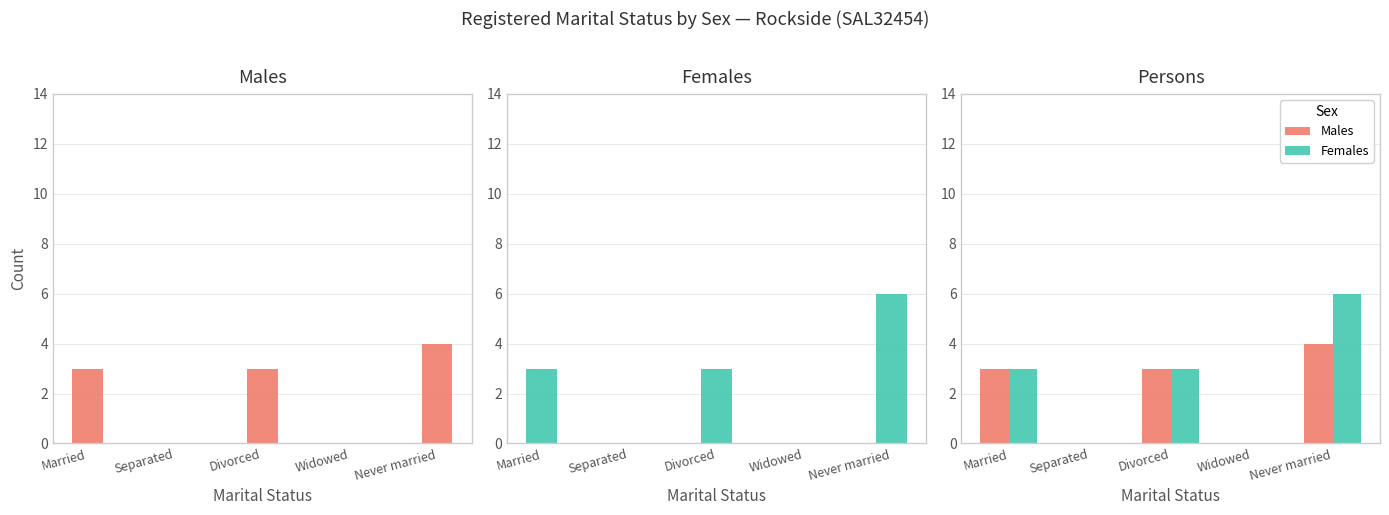

Between Married and Never married, which series saw the biggest shift?

Females